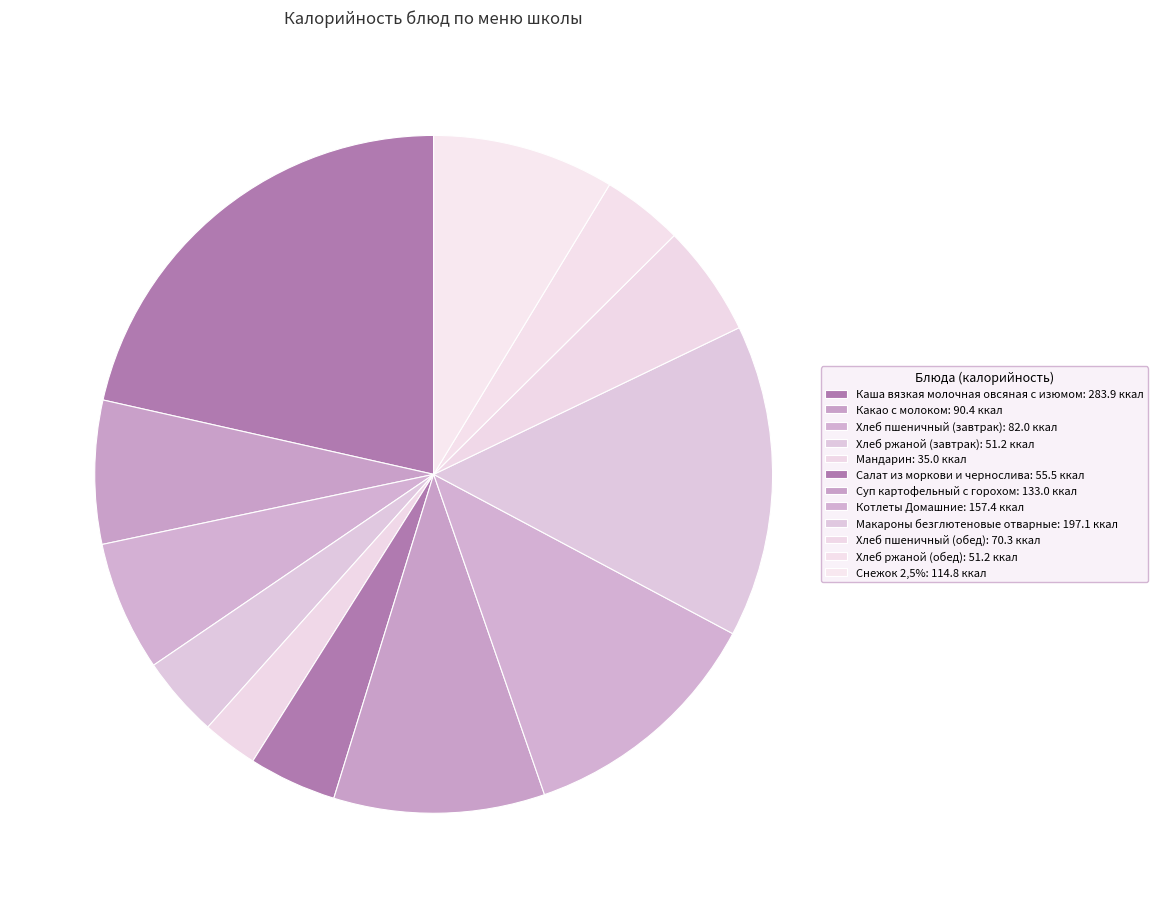

What is the smallest slice in the pie chart?

Мандарин